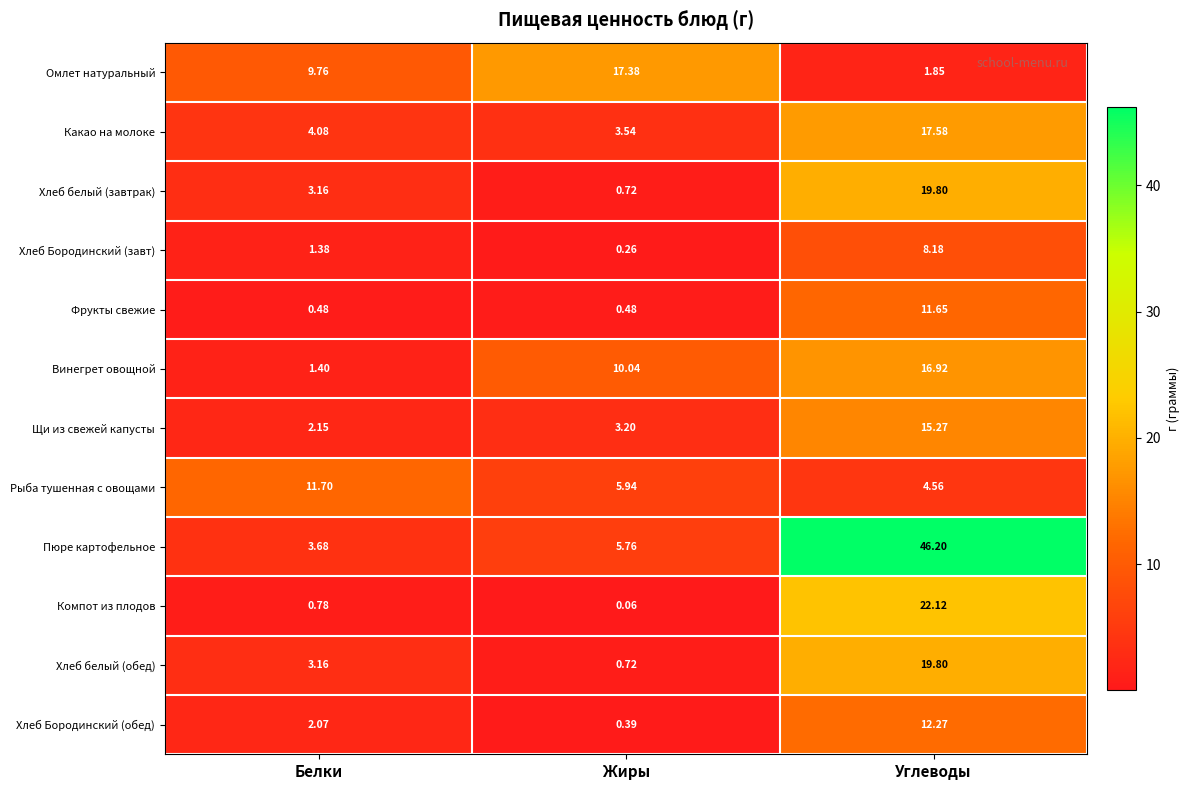

At how many categories does at least one series exceed 8?

3